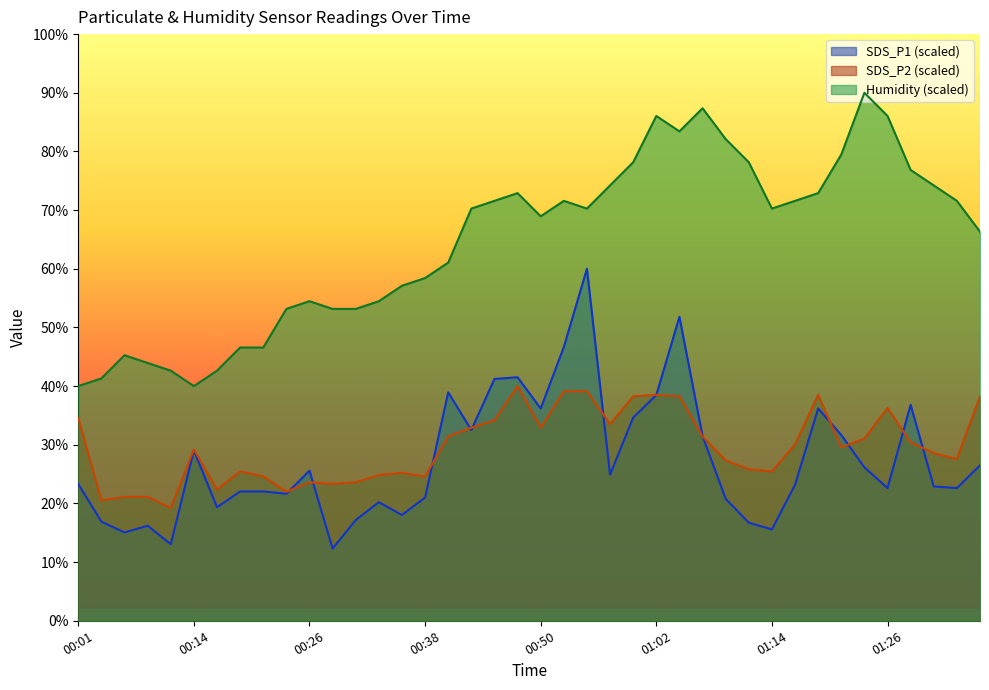

What is the smallest value displayed?

12.3